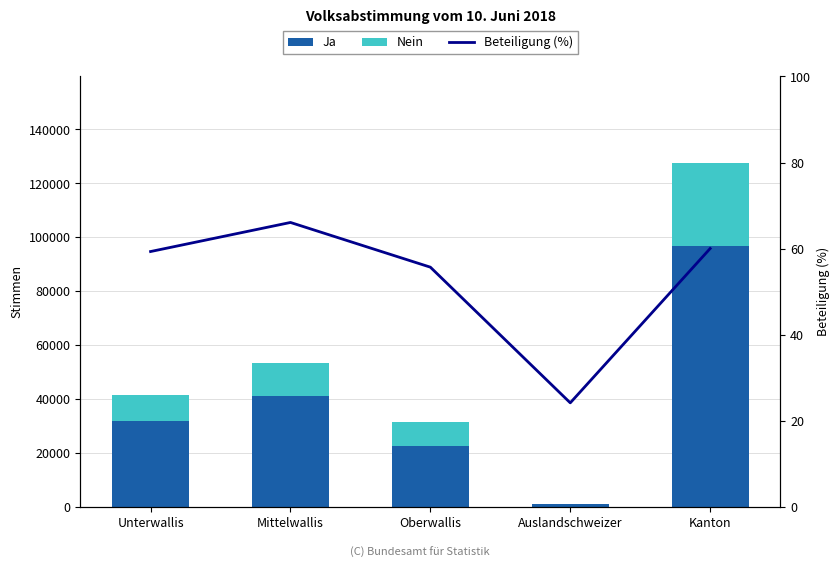

Between Mittelwallis and Kanton, which series saw the biggest shift?

Ja